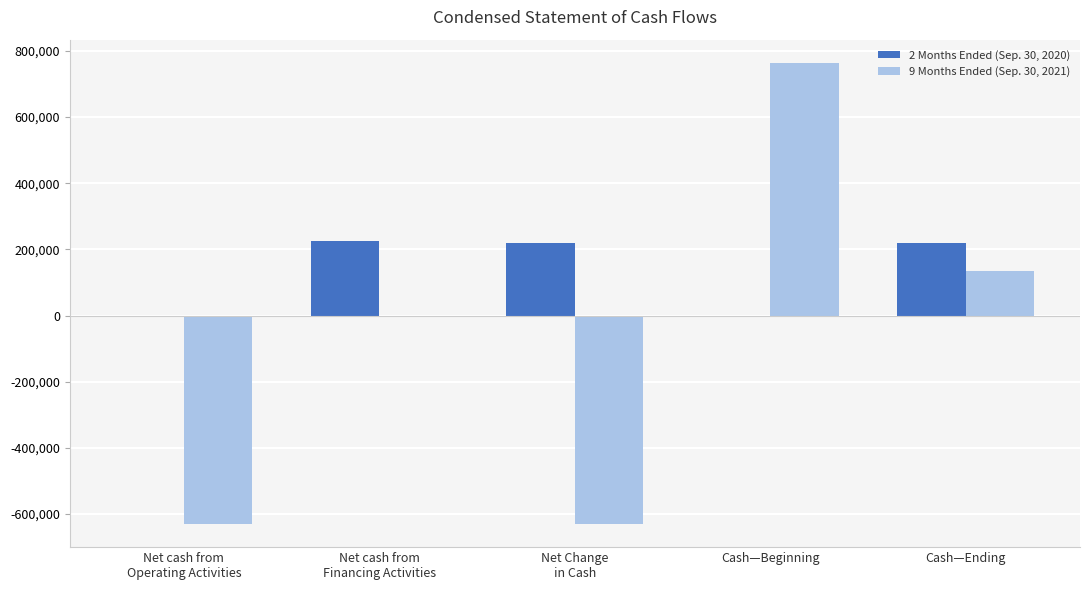

True or false: 2 Months Ended (Sep. 30, 2020) has a value of 219957 at Cash—Ending.

True